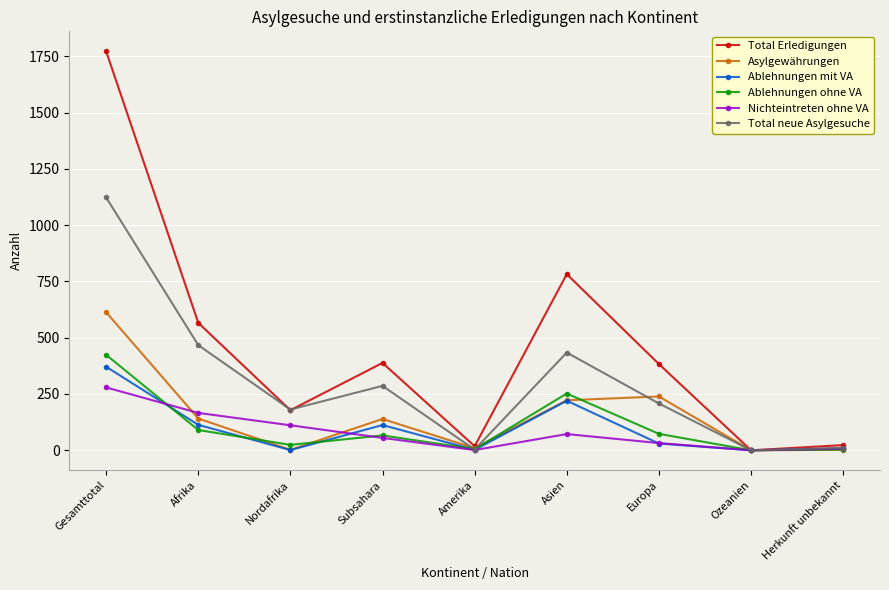

What position from the left is Asien?

6